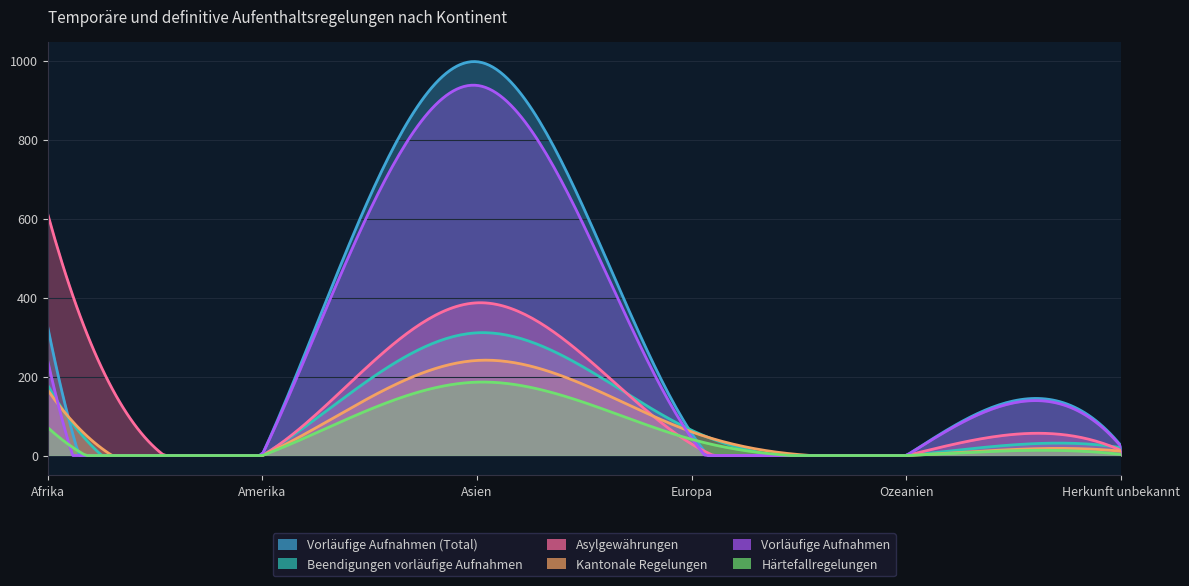

In Vorläufige Aufnahmen, how many points are lower than both neighbors (excluding endpoints)?

2